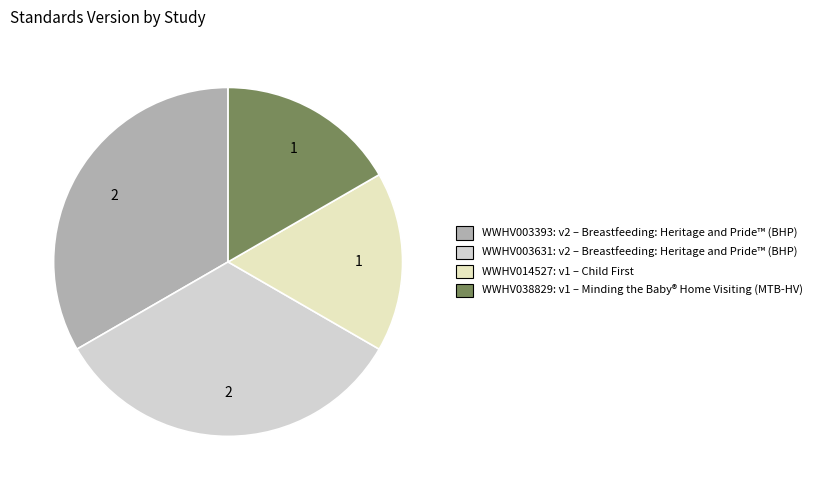

True or false: WWHV038829 accounts for 17% of the total.

True